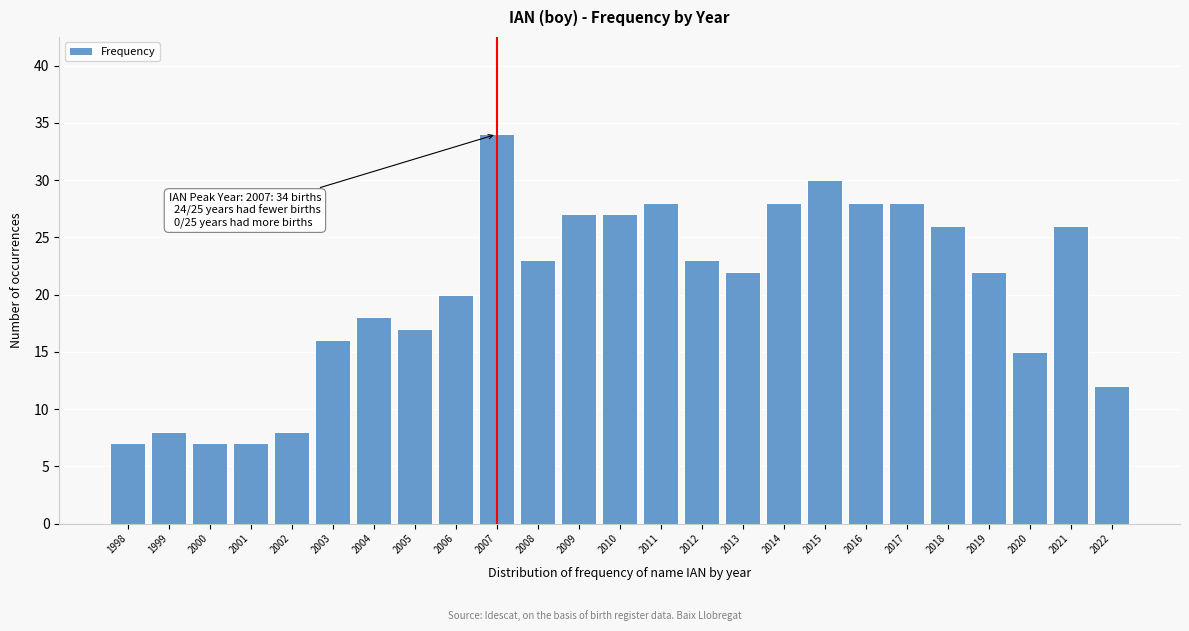

Reading left to right, transcribe all the data shown in this chart.

7	8	7	7	8	16	18	17	20	34	23	27	27	28	23	22	28	30	28	28	26	22	15	26	12